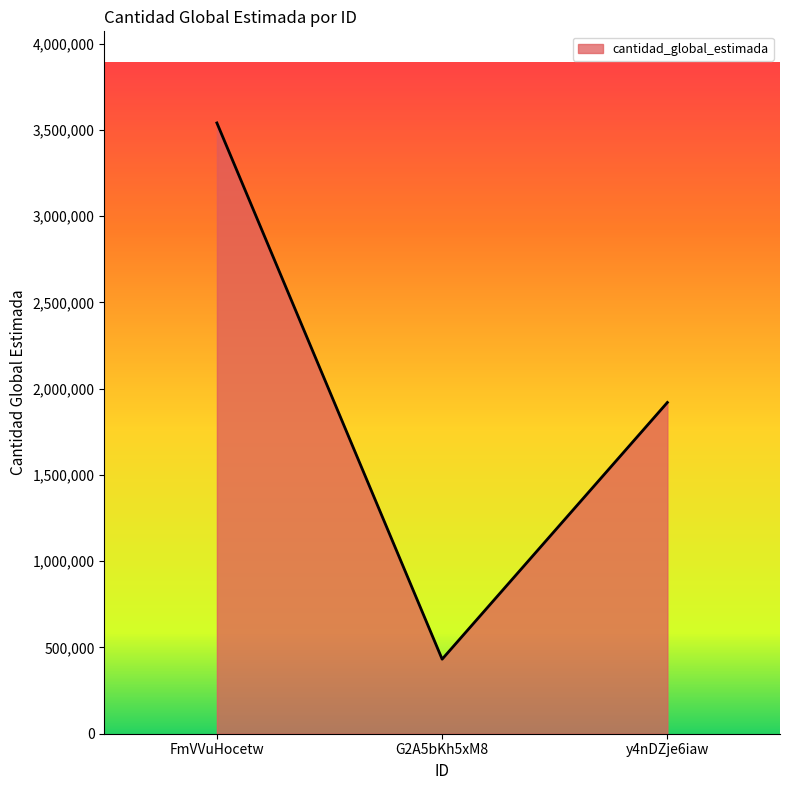

What is the ratio of the value at FmVVuHocetw to the value at G2A5bKh5xM8?

8.2